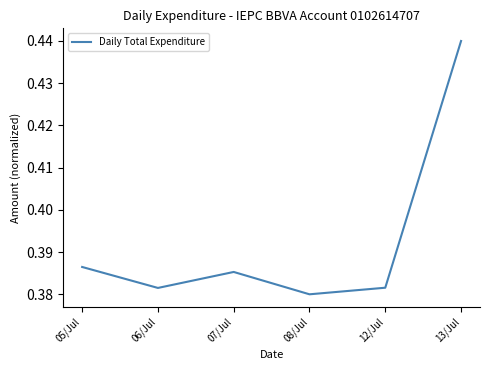

How many interior local valleys (lower than both neighbors) does the data have?

2